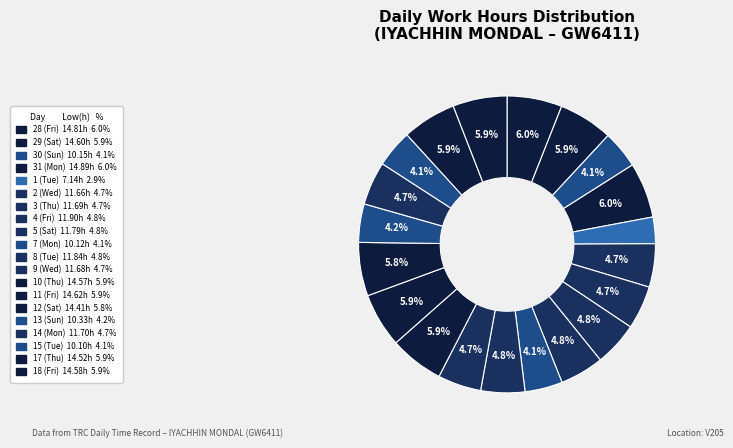

Does 10 (Thu) account for over 50% of the chart?

No